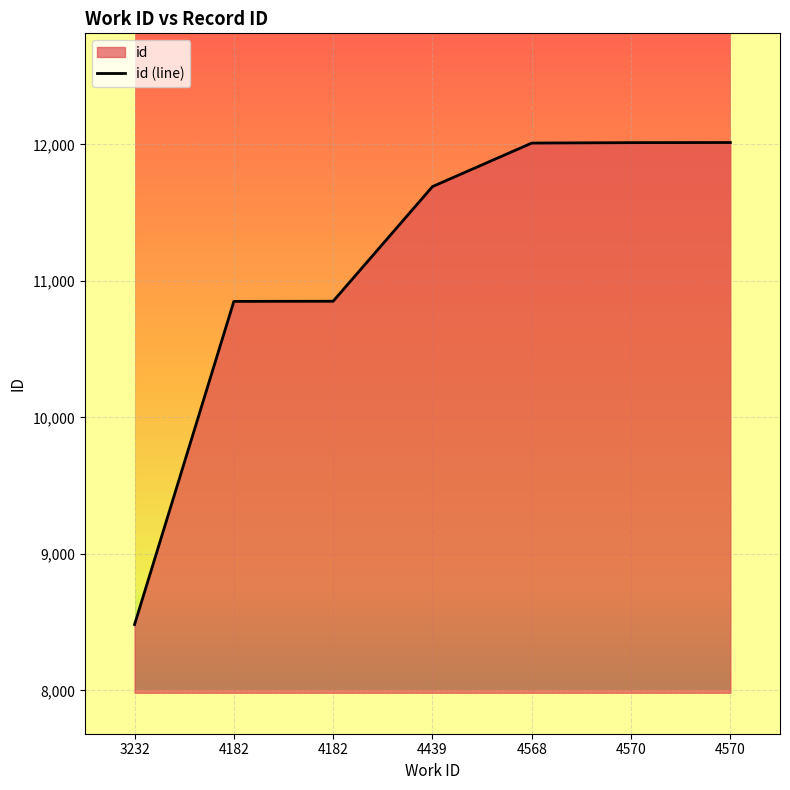

What is the ratio of the value at 4570 to the value at 4182?

1.1